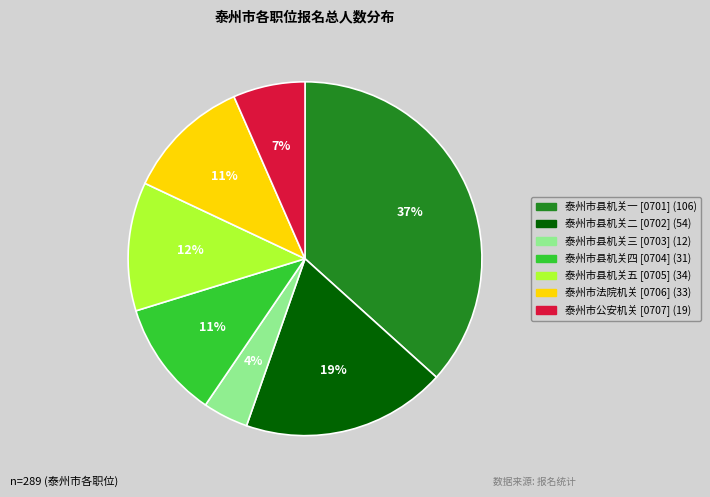

Is there any slice that represents more than half of the pie?

No